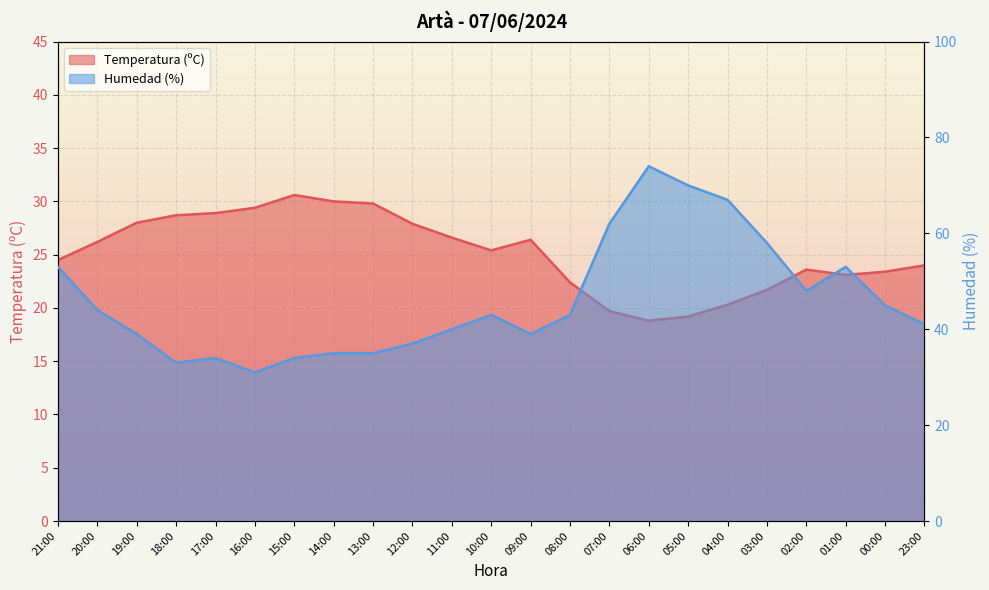

At 14:00, list the series in order from smallest to largest.

Temperatura (ºC), Humedad (%)